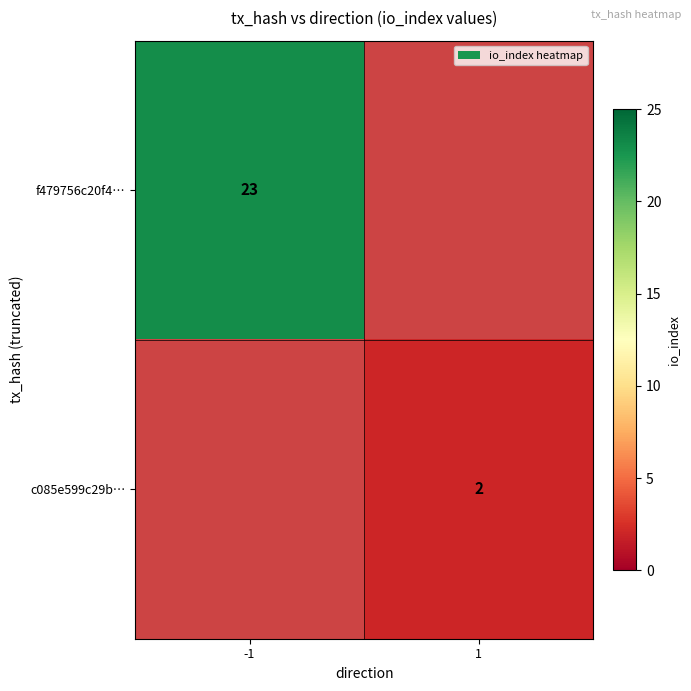

The value of f479756c20f4… at -1 is 41. True or false?

False